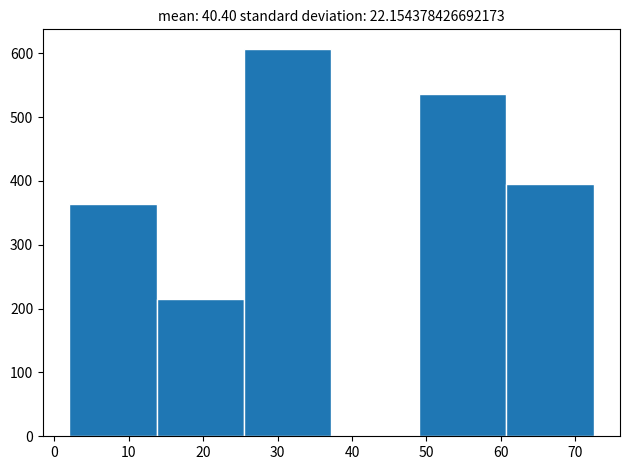

Which range on the x-axis has the tallest bar?

26 to 37